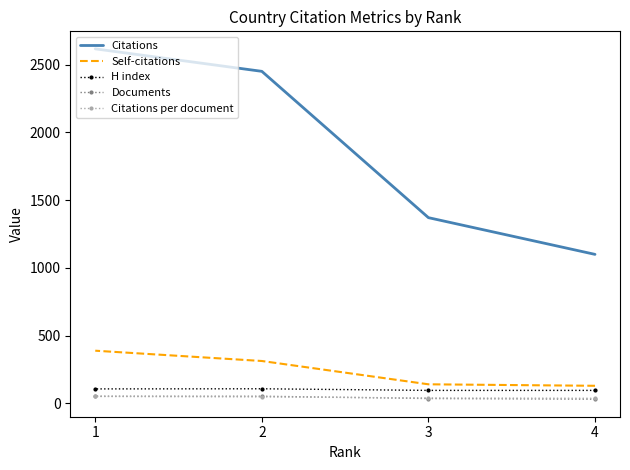

Which series has the largest range (max minus min)?

Citations